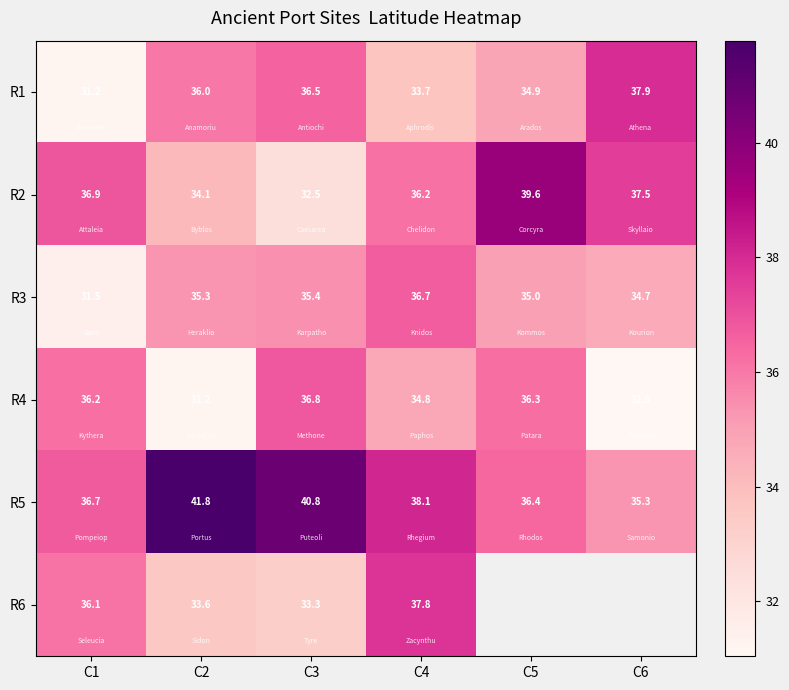

At which category is the sum across all series the highest?

C4